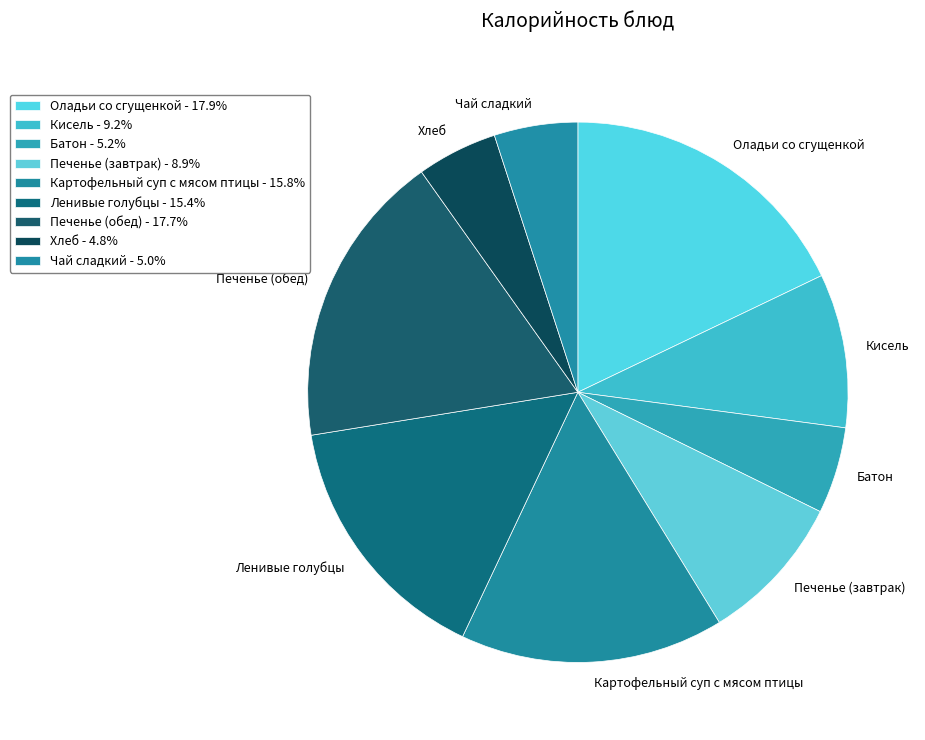

Approximately how many times larger is the value at Печенье (завтрак) compared to Оладьи со сгущенкой?

0.5